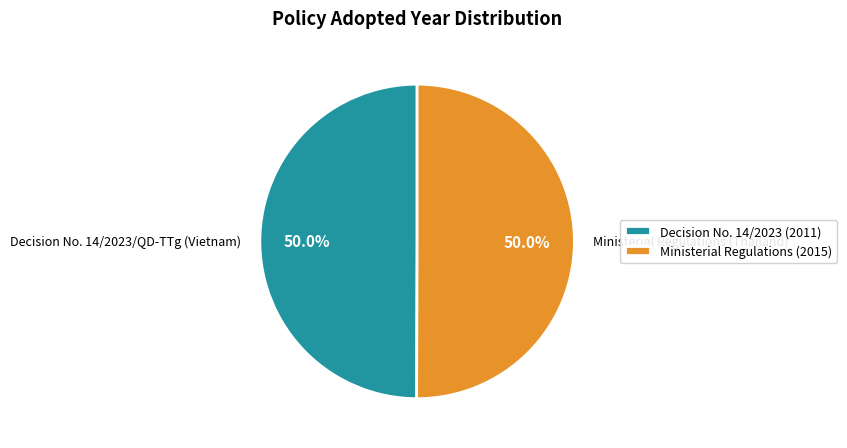

What is the total percentage of Ministerial Regulations (Thailand) and Decision No. 14/2023/QD-TTg (Vietnam)?

100.0%